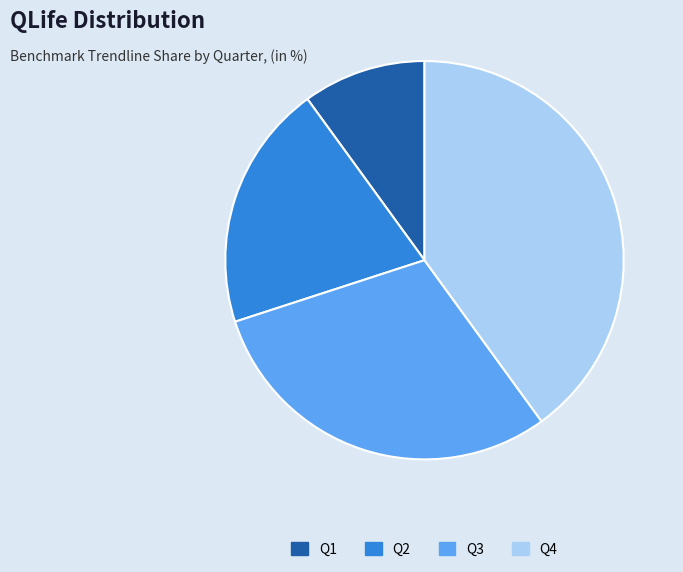

What is the ratio of the value at Q2 to the value at Q1?

2.0